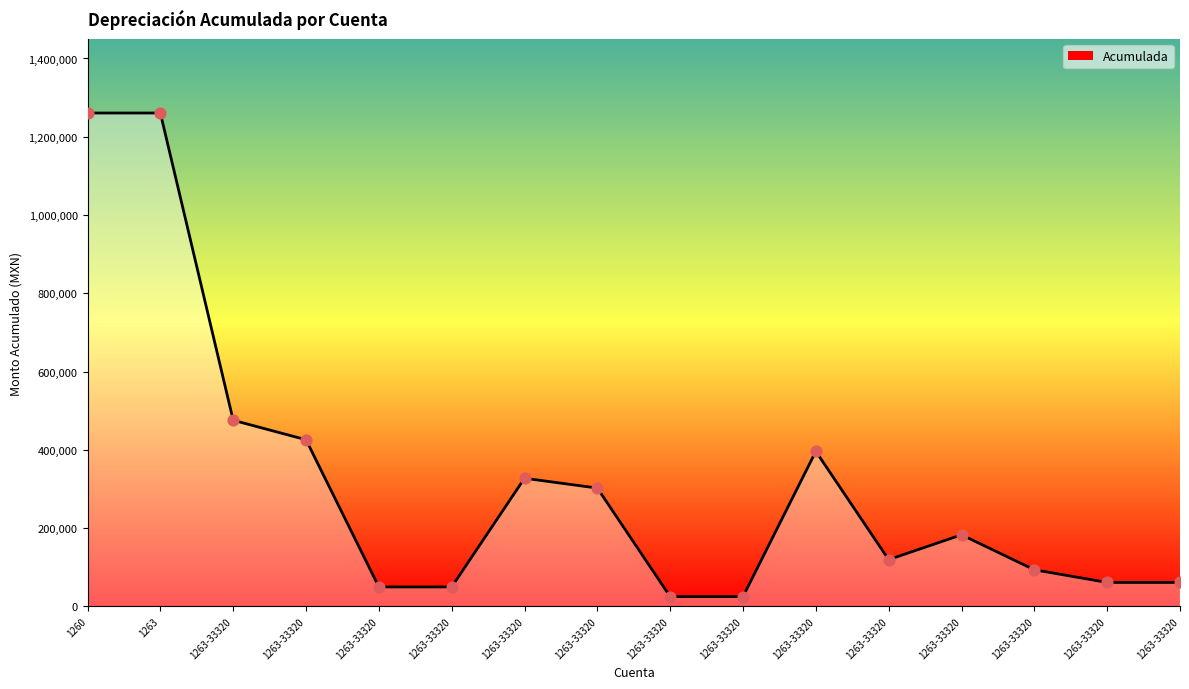

What is the ratio of the value at 1263-33320 to the value at 1263-33320?

0.2